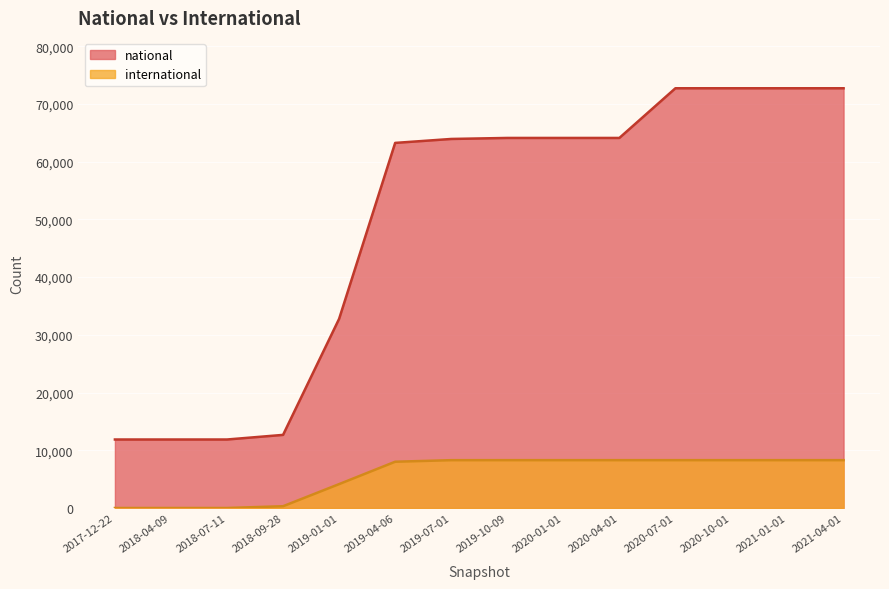

Rank the series by their average value, from highest to lowest.

national, international